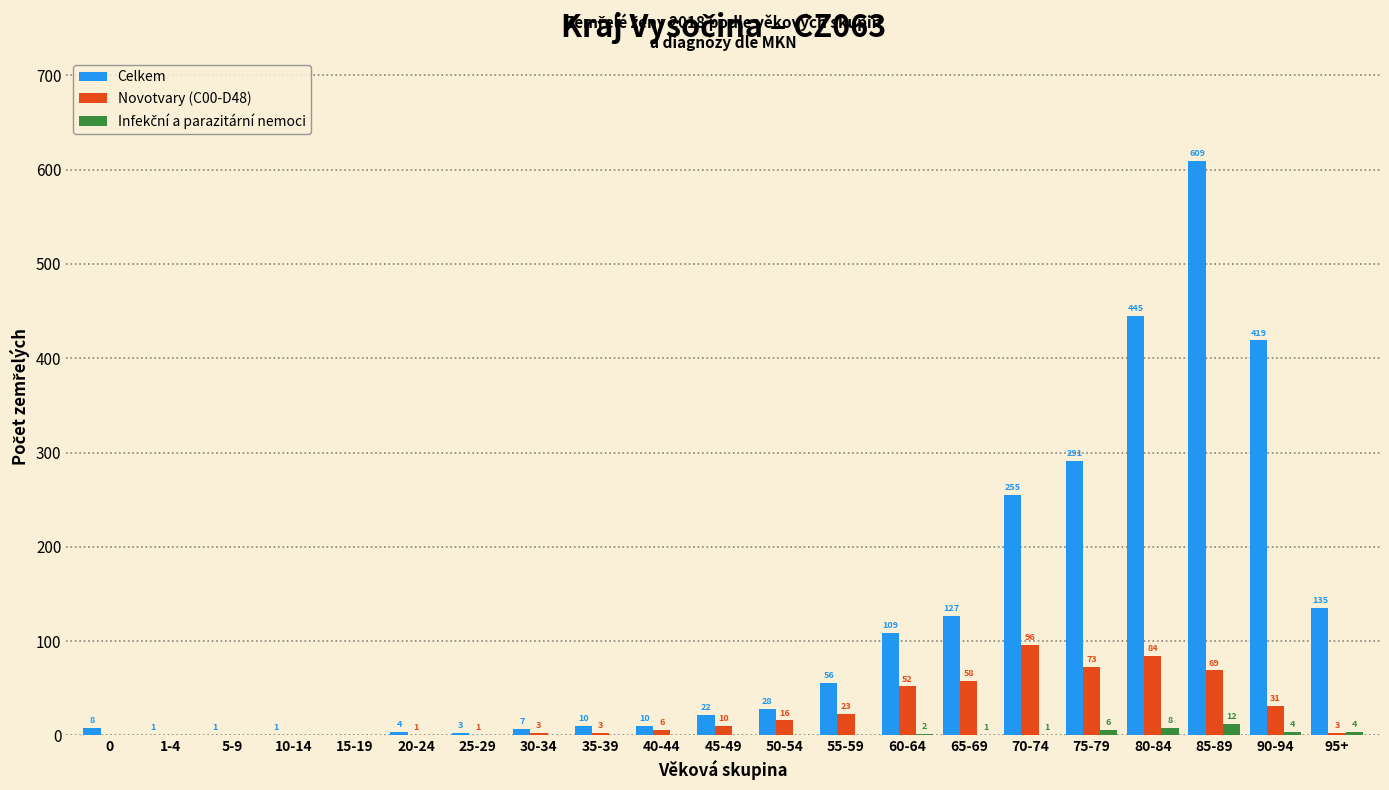

At which category is the sum across all series the highest?

85-89